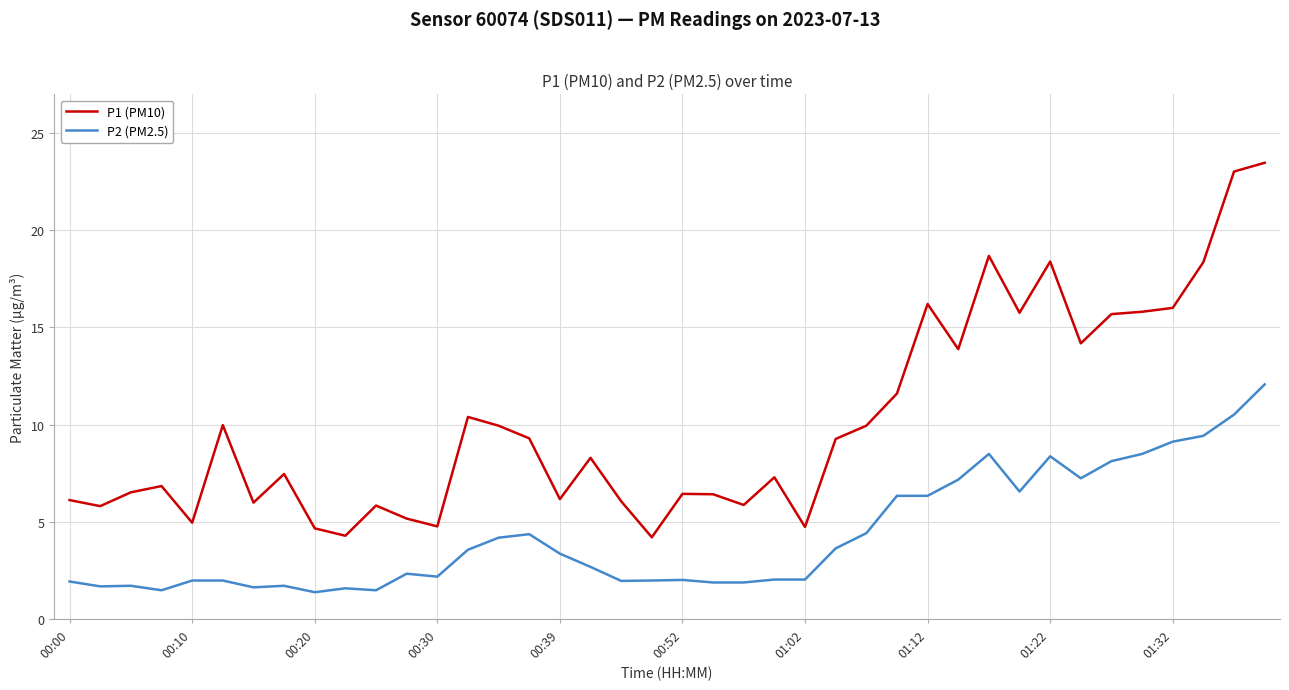

Rank the series by their maximum value, from lowest to highest.

P2 (PM2.5), P1 (PM10)